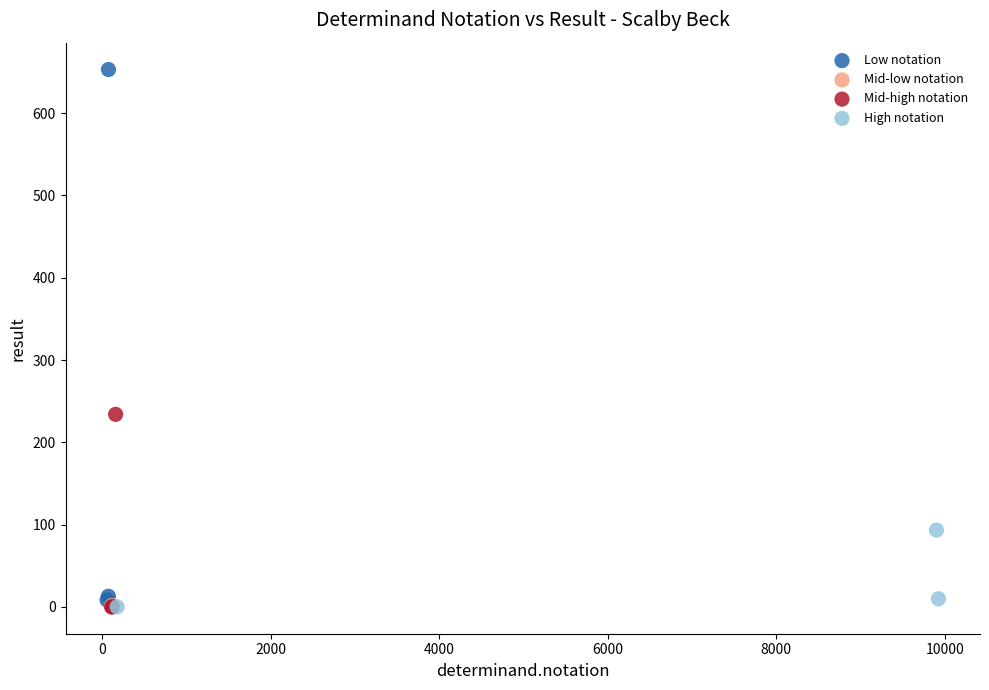

Which series reaches the maximum Y coordinate?

Low notation